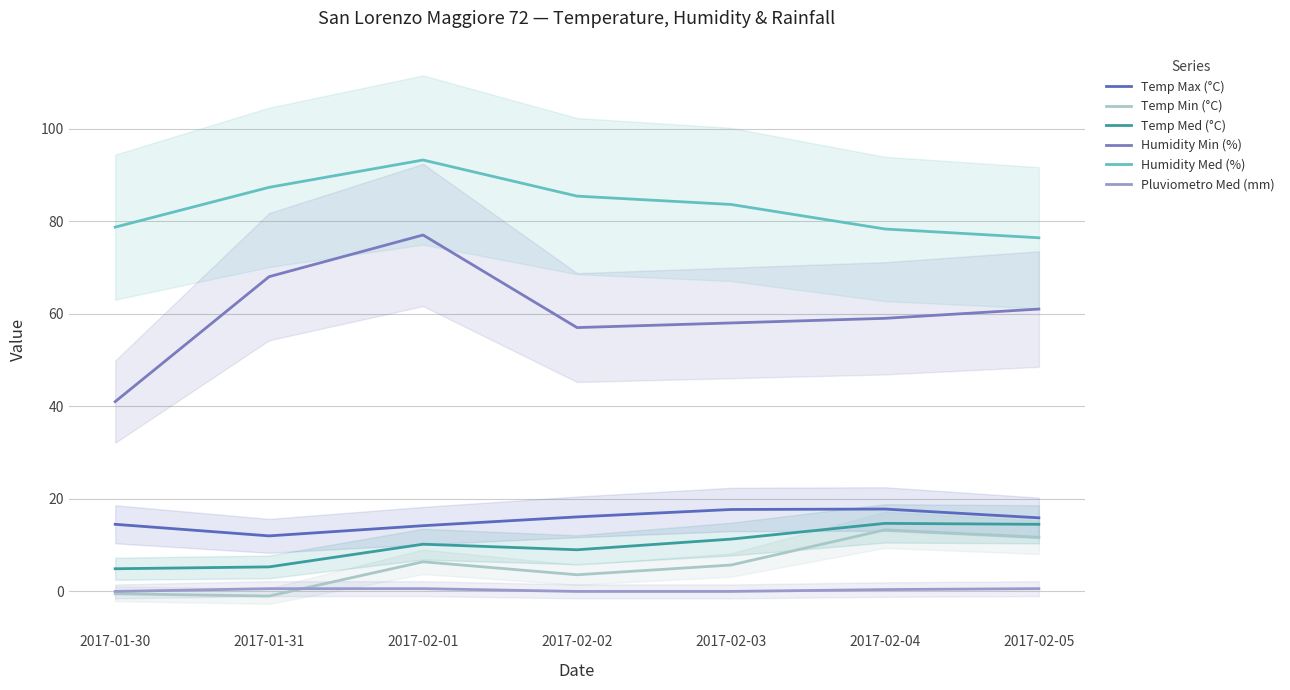

What are all the series names shown in the legend?

Temp Max (°C), Temp Min (°C), Temp Med (°C), Humidity Min (%), Humidity Med (%), Pluviometro Med (mm)